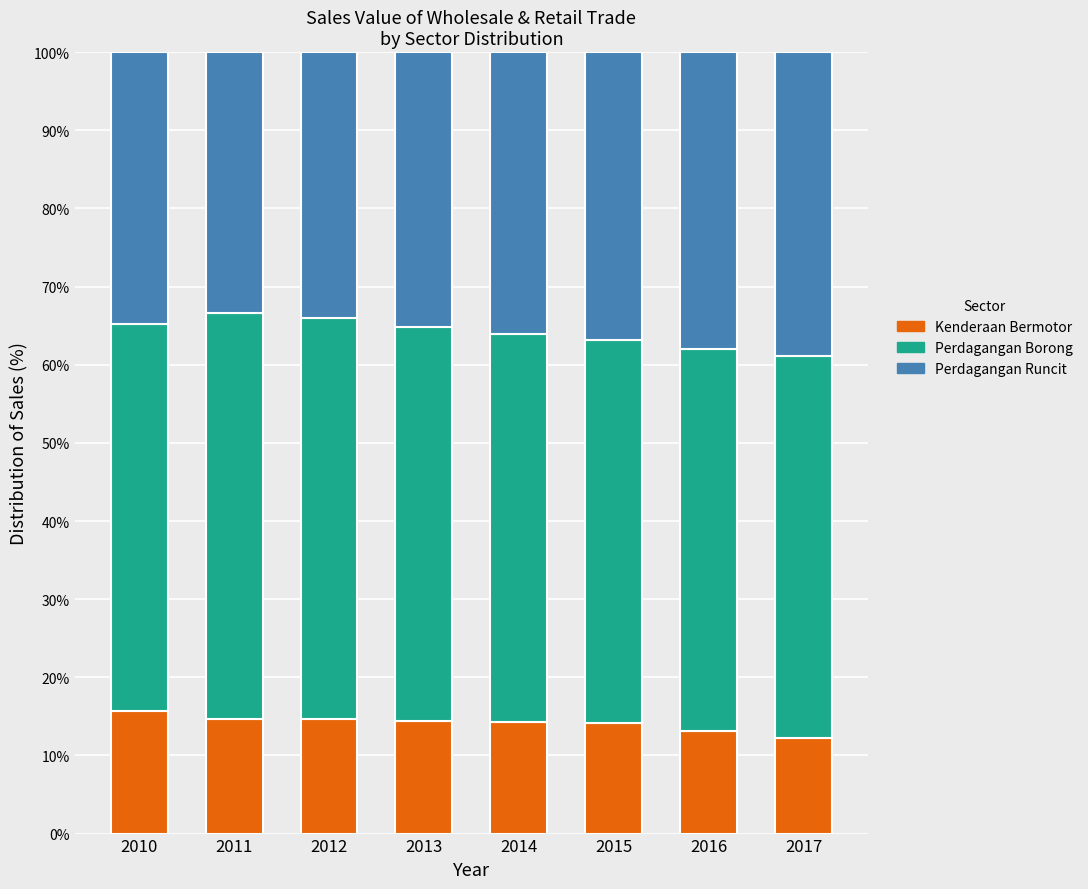

What is the value of the Kenderaan Bermotor bar at the 5th from the left?

14.3